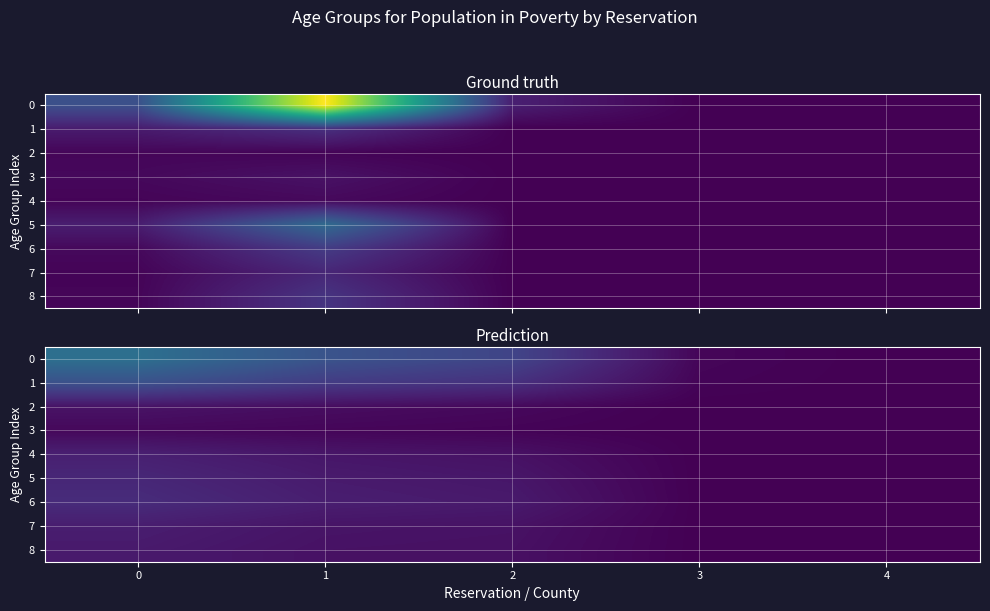

Rank the series by their maximum value, from highest to lowest.

0, 1, 6, 5, 4, 7, 8, 2, 3